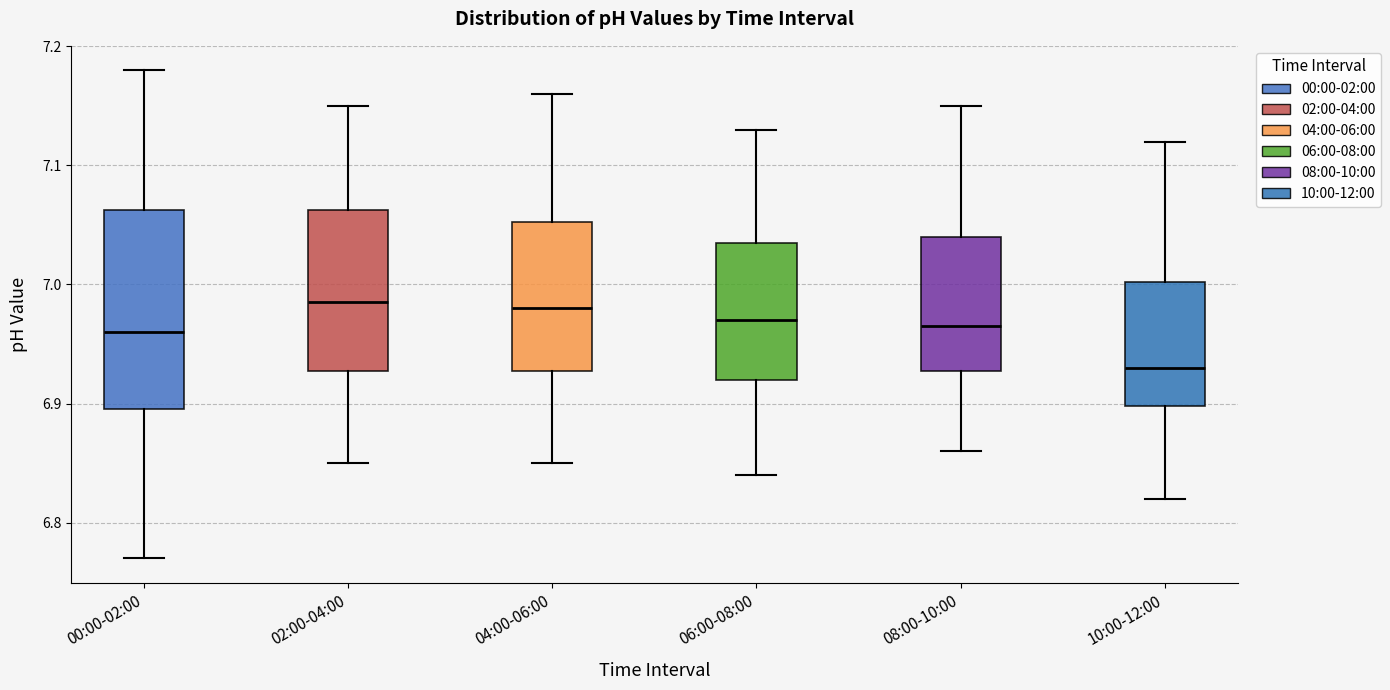

Reading left to right, read every box against the y-axis: the position of its median line, the range the box covers, and the ends of its whiskers. The values are not printed on the chart, so give them approximately, as read against the axis.

00:00-02:00: median 6.96, box 6.90 to 7.06, whiskers 6.77 to 7.18
02:00-04:00: median 6.99, box 6.93 to 7.06, whiskers 6.85 to 7.15
04:00-06:00: median 6.98, box 6.93 to 7.05, whiskers 6.85 to 7.16
06:00-08:00: median 6.97, box 6.92 to 7.04, whiskers 6.84 to 7.13
08:00-10:00: median 6.97, box 6.93 to 7.04, whiskers 6.86 to 7.15
10:00-12:00: median 6.93, box 6.90 to 7.00, whiskers 6.82 to 7.12